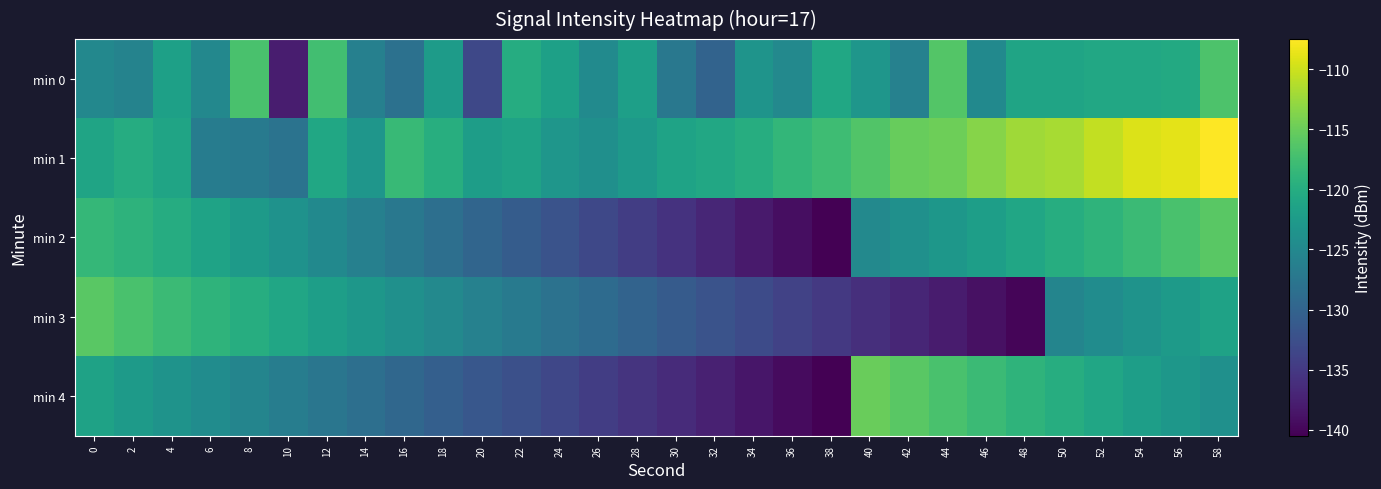

Reading right to left, extract all data points from this chart.

min 0: 58=-116.8	56=-120.4	54=-120.7	52=-120.7	50=-121.2	48=-121.2	46=-124.8	44=-116.3	42=-126.0	40=-123.2	38=-120.8	36=-125.0	34=-123.5	32=-129.9	30=-127.3	28=-121.9	26=-124.7	24=-121.8	22=-120.0	20=-133.4	18=-122.4	16=-128.2	14=-126.1	12=-117.5	10=-137.9	8=-116.9	6=-125.1	4=-121.8	2=-125.7	0=-125.1
min 1: 58=-107.5	56=-108.8	54=-109.2	52=-110.5	50=-111.8	48=-112.2	46=-113.5	44=-114.8	42=-115.2	40=-116.5	38=-117.8	36=-118.6	34=-119.9	32=-120.7	30=-121.3	28=-122.8	26=-124.1	24=-123.2	22=-121.5	20=-122.1	18=-119.7	16=-118.2	14=-123.1	12=-120.9	10=-127.9	8=-127.0	6=-126.6	4=-121.3	2=-120.0	0=-121.3
min 2: 58=-116.0	56=-117.0	54=-118.0	52=-119.0	50=-120.0	48=-121.0	46=-122.0	44=-123.0	42=-124.0	40=-125.0	38=-140.5	36=-139.3	34=-138.1	32=-136.9	30=-135.7	28=-134.5	26=-133.3	24=-132.1	22=-130.9	20=-129.7	18=-128.5	16=-127.3	14=-126.1	12=-124.9	10=-123.7	8=-122.5	6=-121.3	4=-120.1	2=-119.2	0=-118.5
min 3: 58=-121.5	56=-122.5	54=-123.5	52=-124.5	50=-125.5	48=-140.0	46=-139.0	44=-138.0	42=-137.0	40=-136.0	38=-135.0	36=-134.0	34=-133.0	32=-132.0	30=-131.0	28=-130.0	26=-129.0	24=-128.0	22=-127.0	20=-126.0	18=-125.0	16=-124.0	14=-123.0	12=-122.0	10=-121.0	8=-120.0	6=-119.0	4=-118.0	2=-117.0	0=-116.0
min 4: 58=-124.0	56=-123.0	54=-122.0	52=-121.0	50=-120.0	48=-119.0	46=-118.0	44=-117.0	42=-116.0	40=-115.0	38=-140.5	36=-139.5	34=-138.5	32=-137.5	30=-136.5	28=-135.5	26=-134.5	24=-133.5	22=-132.5	20=-131.5	18=-130.5	16=-129.5	14=-128.5	12=-127.5	10=-126.5	8=-125.5	6=-124.5	4=-123.5	2=-122.5	0=-121.5